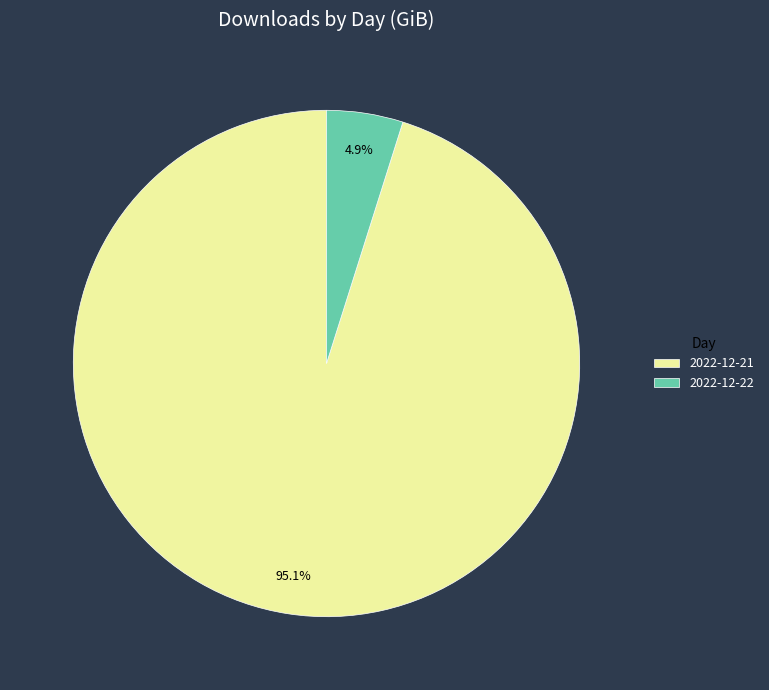

Which category has the smallest portion of the pie?

2022-12-22